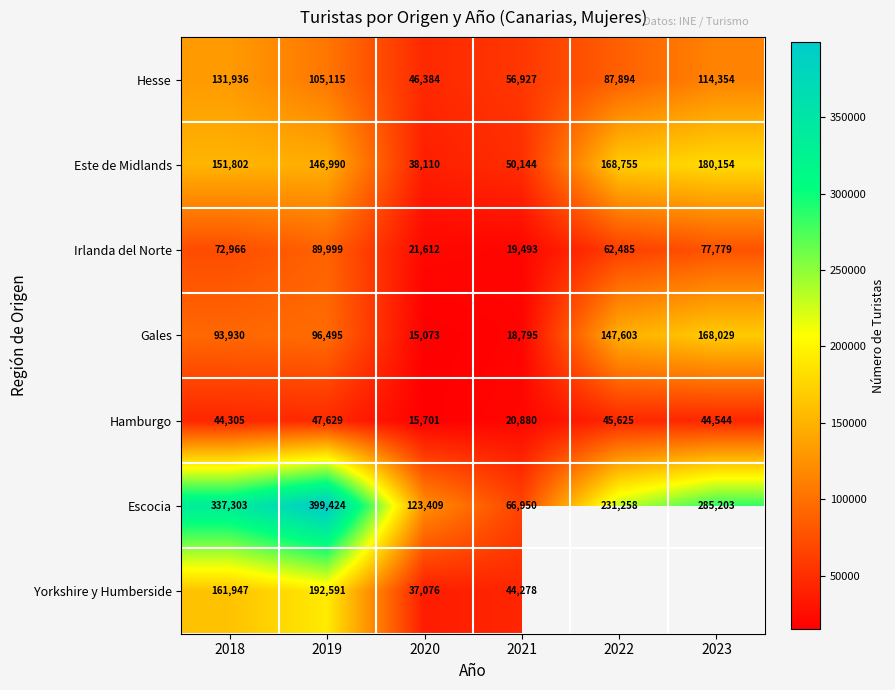

The Irlanda del Norte series shows 31530.1 at 2018. True or false?

False